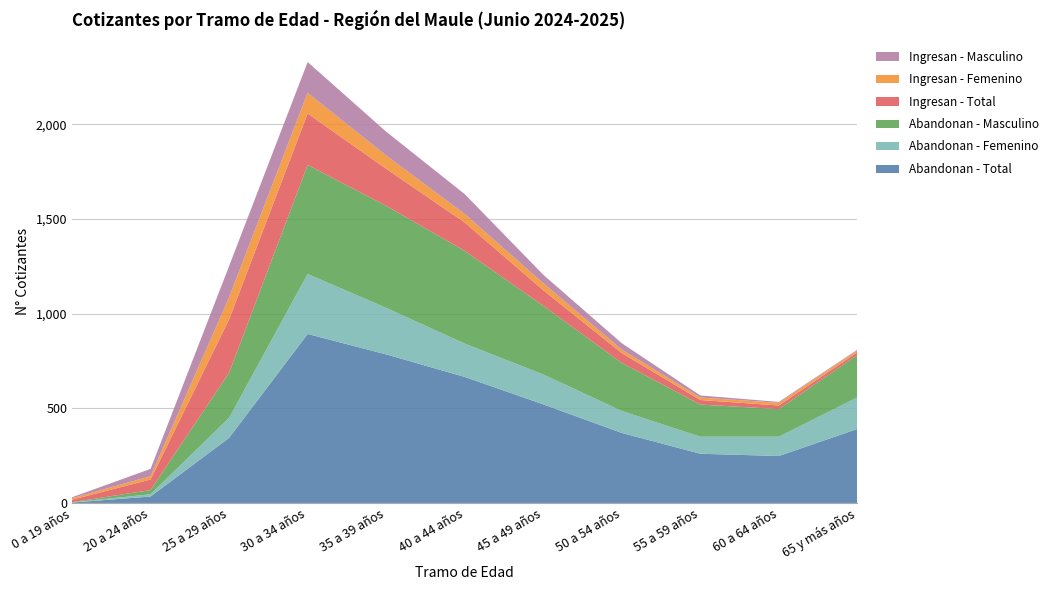

Reading left to right, what are all the values shown in this chart?

Abandonan - Total: 2	34	344	893	785	666	521	370	260	248	391
Abandonan - Femenino: 1	12	106	317	246	176	158	116	90	102	167
Abandonan - Masculino: 1	22	238	576	539	490	363	254	170	146	224
Ingresan - Total: 13	56	282	272	196	150	82	52	24	19	14
Ingresan - Femenino: 8	17	117	109	70	45	37	18	13	14	10
Ingresan - Masculino: 5	39	165	163	126	105	45	34	11	5	4